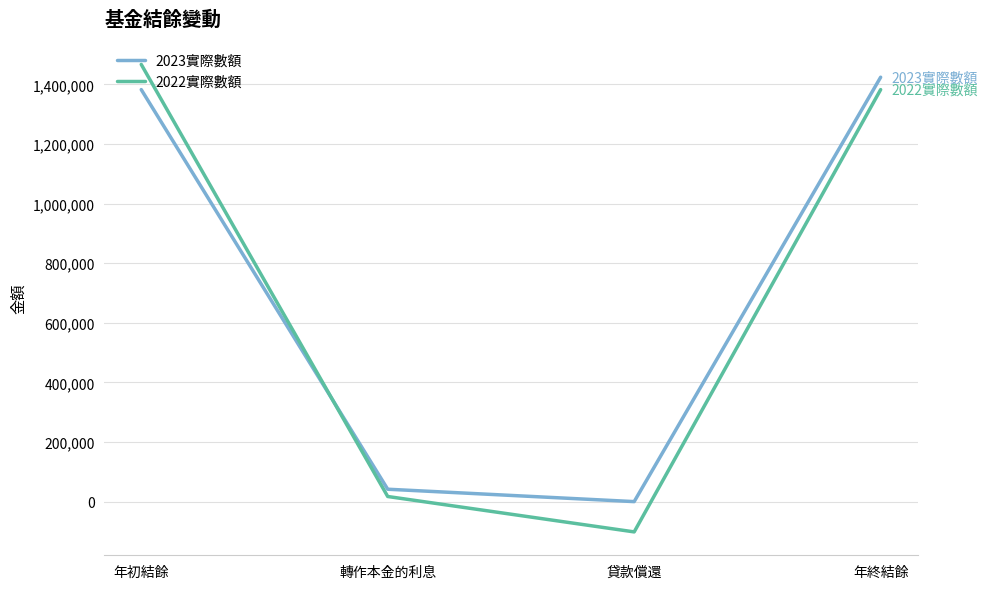

The value of 2023實際數額 at 貸款償還 is 0. True or false?

True